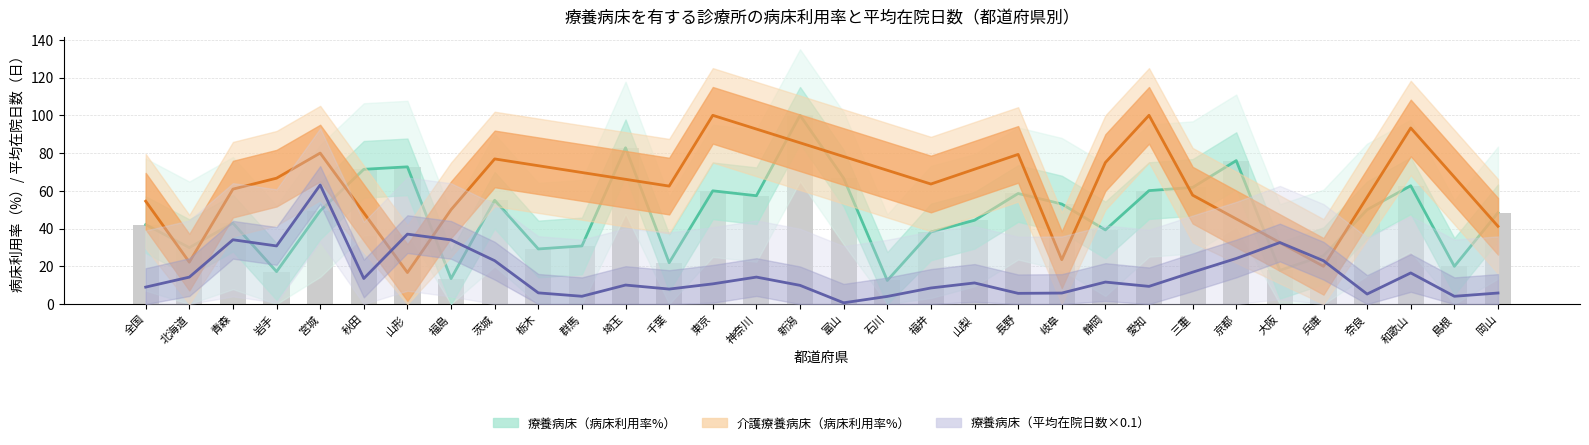

What is the greatest value displayed?

100.0